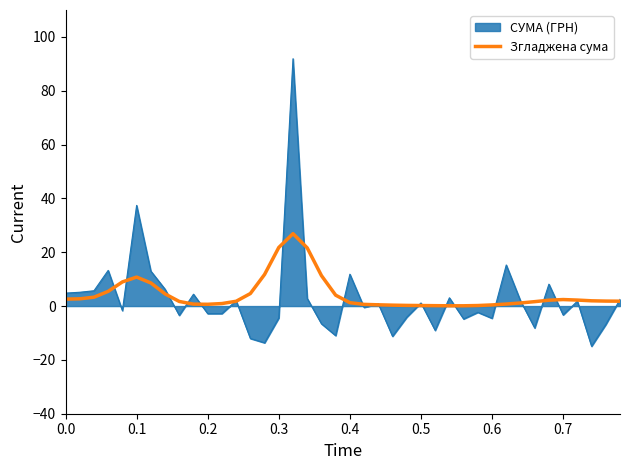

What is the maximum value for Згладжена сума?

26.9